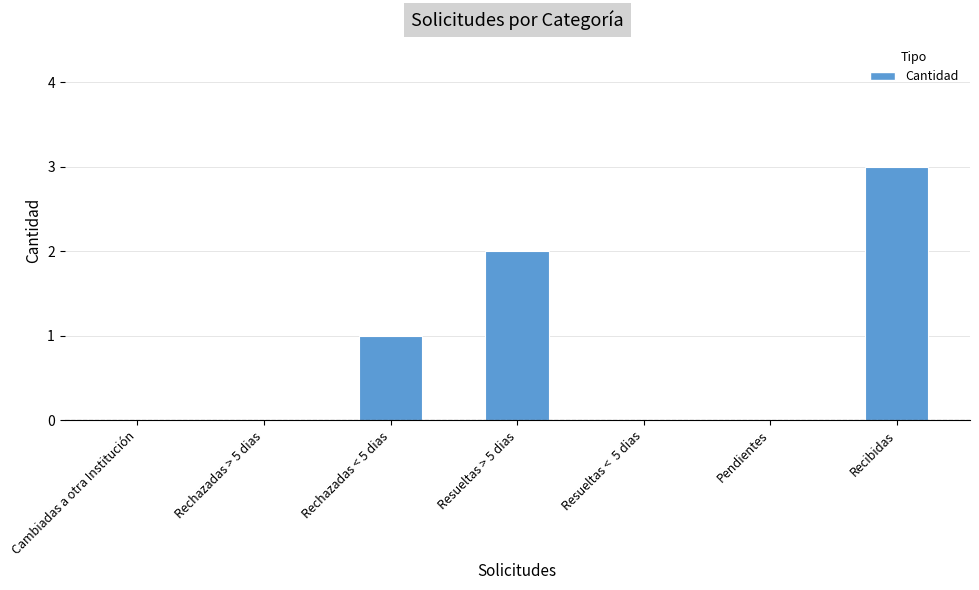

What is the sum of the values at Resueltas <  5 dias and Resueltas > 5 dias?

2